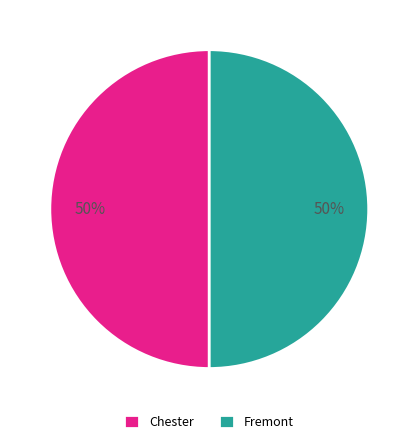

Do Fremont and Chester together represent more than half of the pie?

Yes